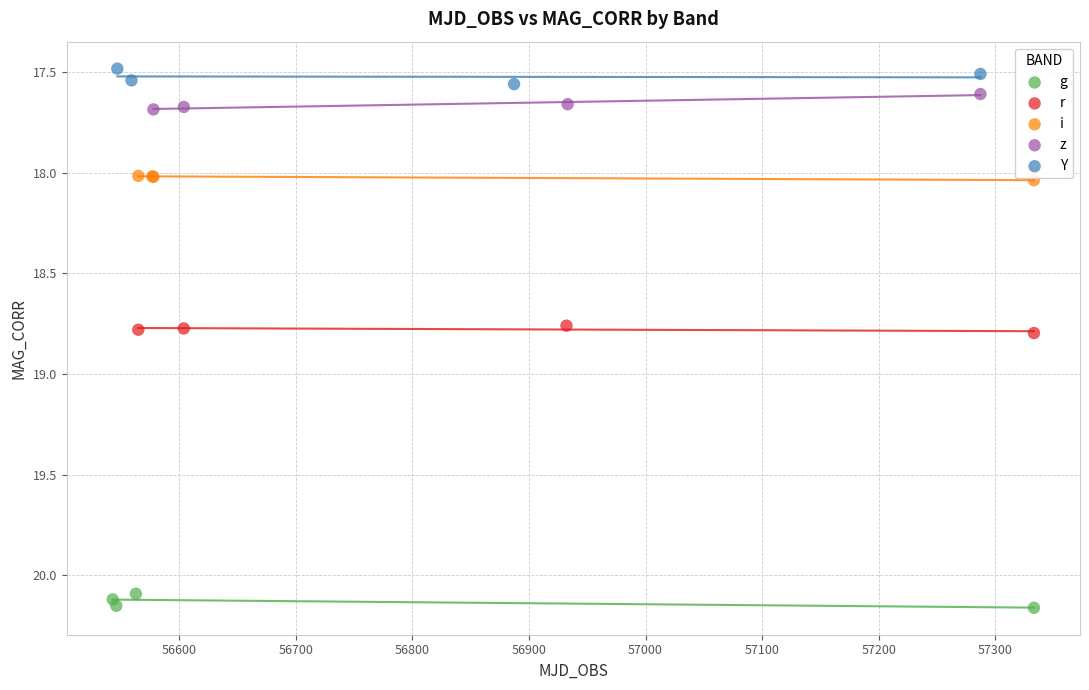

Which series reaches the minimum Y coordinate?

Y